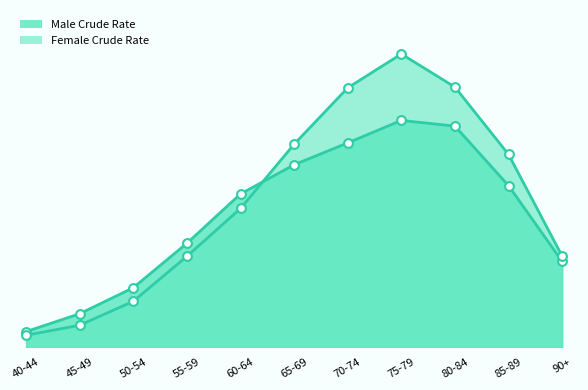

Is the value of Male Crude Rate at 45-49 greater than the value of Female Crude Rate at 50-54?

No